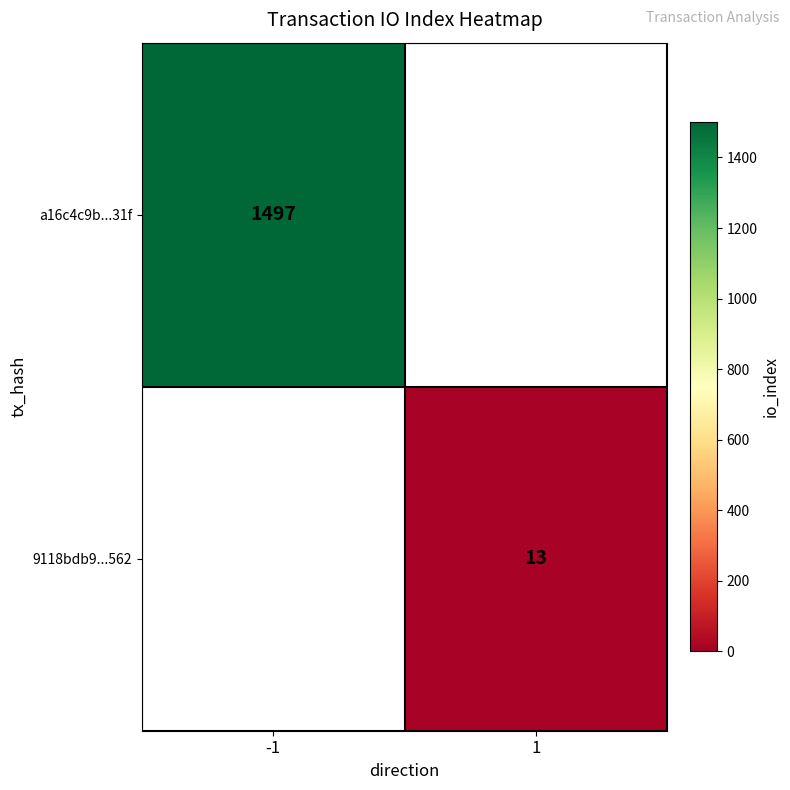

How many series are shown in this chart?

2